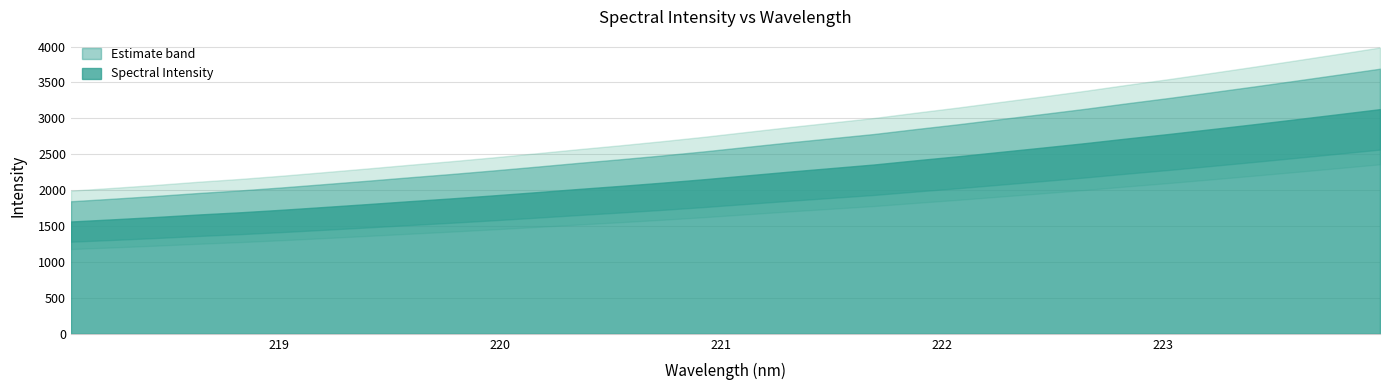

How many lines are shown in the chart?

1